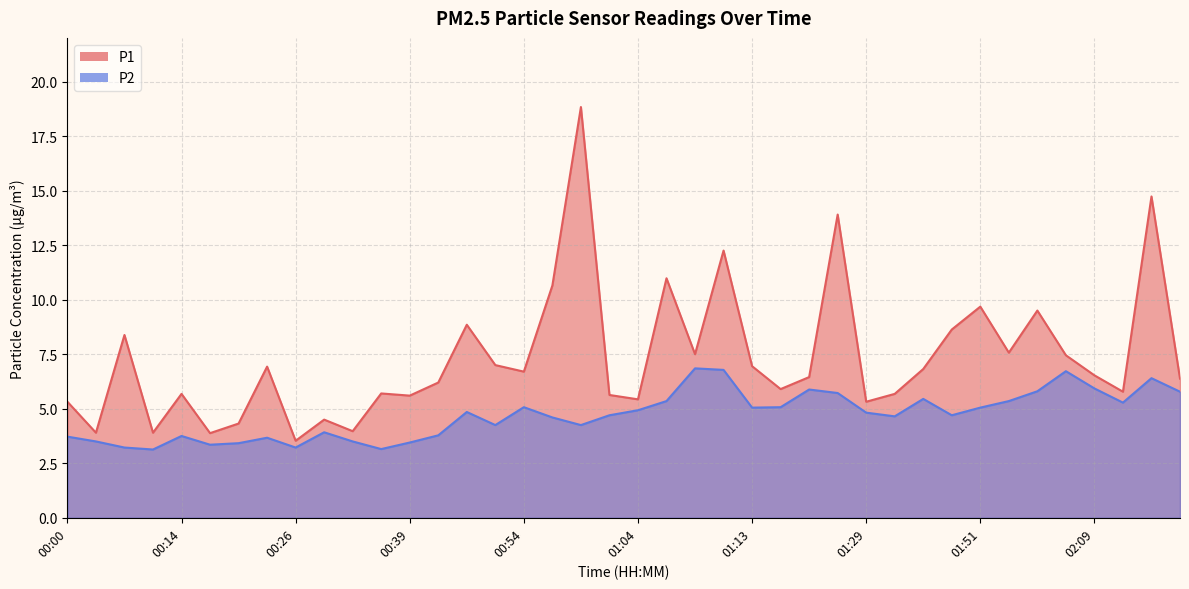

True or false: P1 and P2 cross at least once.

False